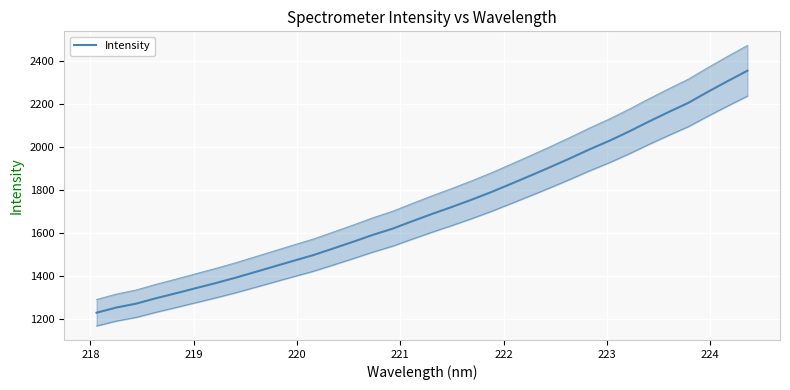

What is the average value?

1713.1